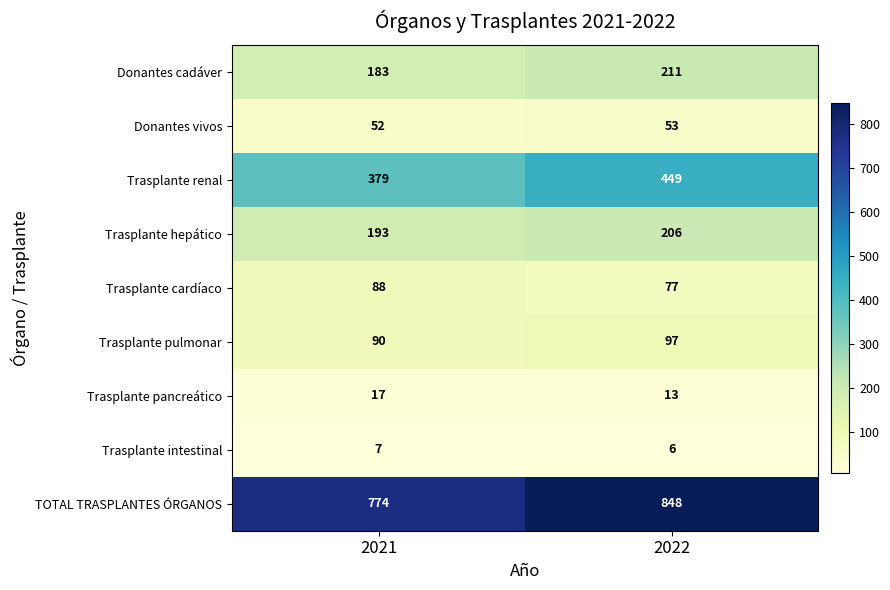

The Donantes vivos series shows 91 at 2021. True or false?

False